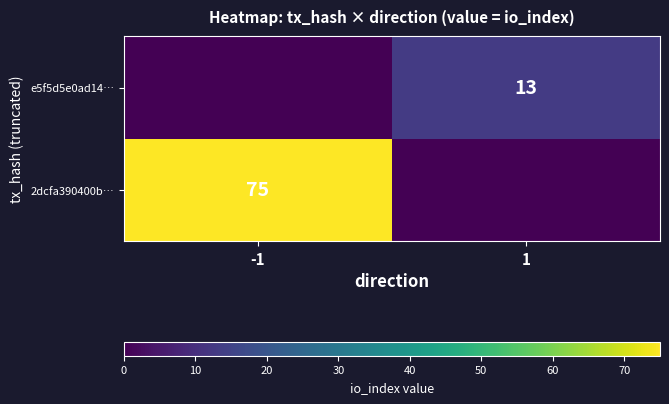

What is the maximum value shown in the chart?

75